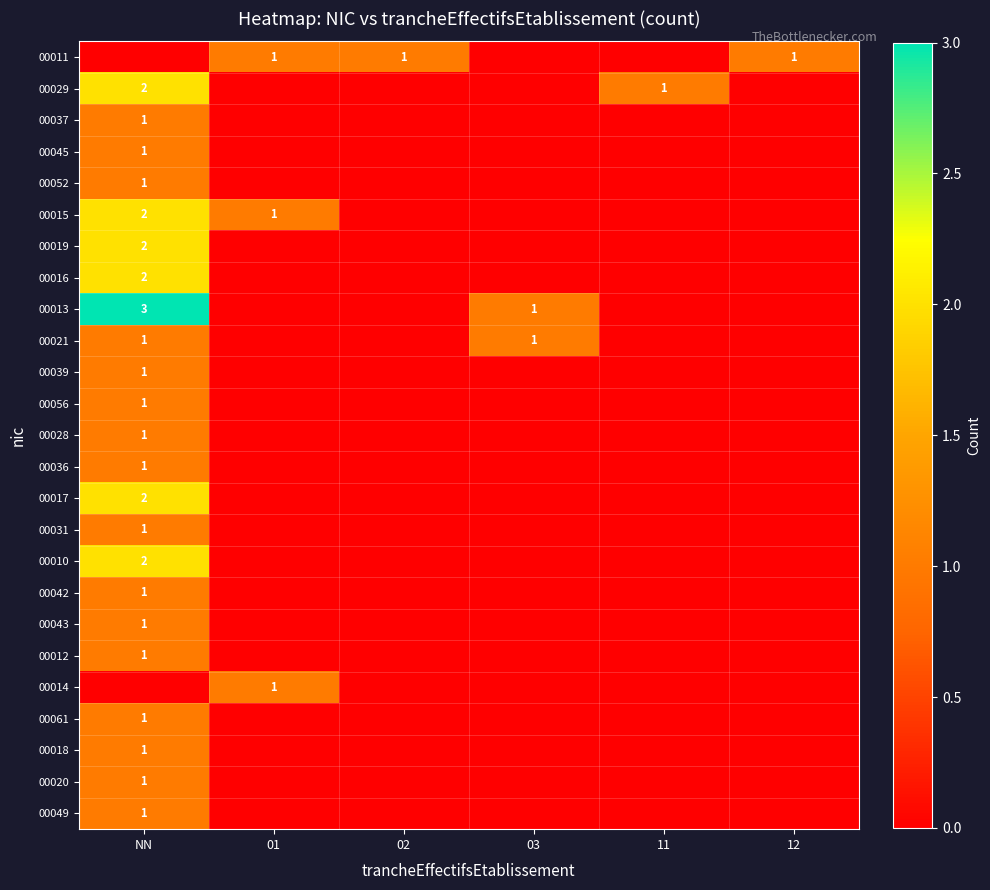

True or false: 00021 has a value of 1 at 03.

True